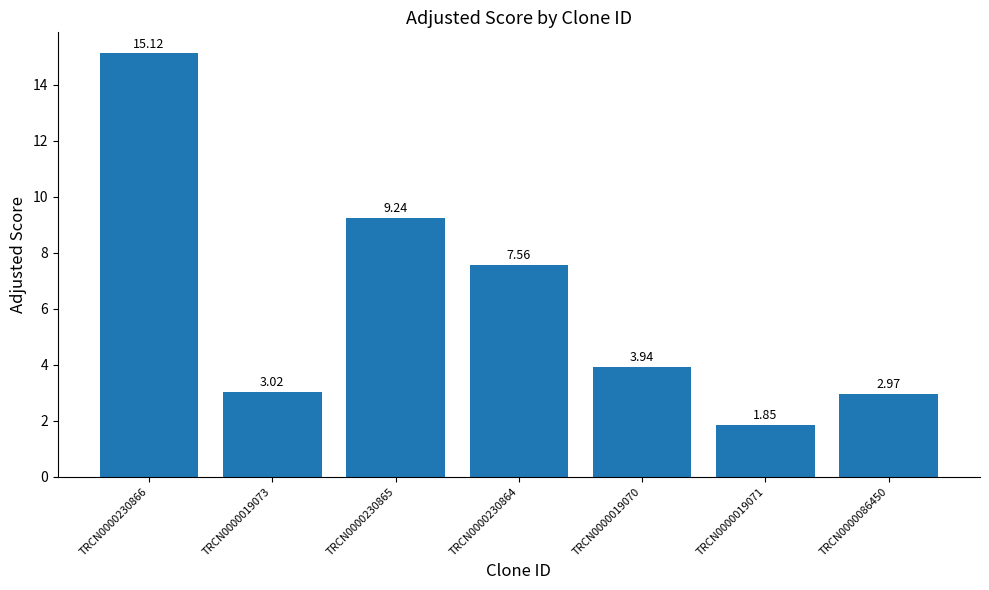

List the labels in order of value, smallest first.

TRCN0000019071, TRCN0000086450, TRCN0000019073, TRCN0000019070, TRCN0000230864, TRCN0000230865, TRCN0000230866